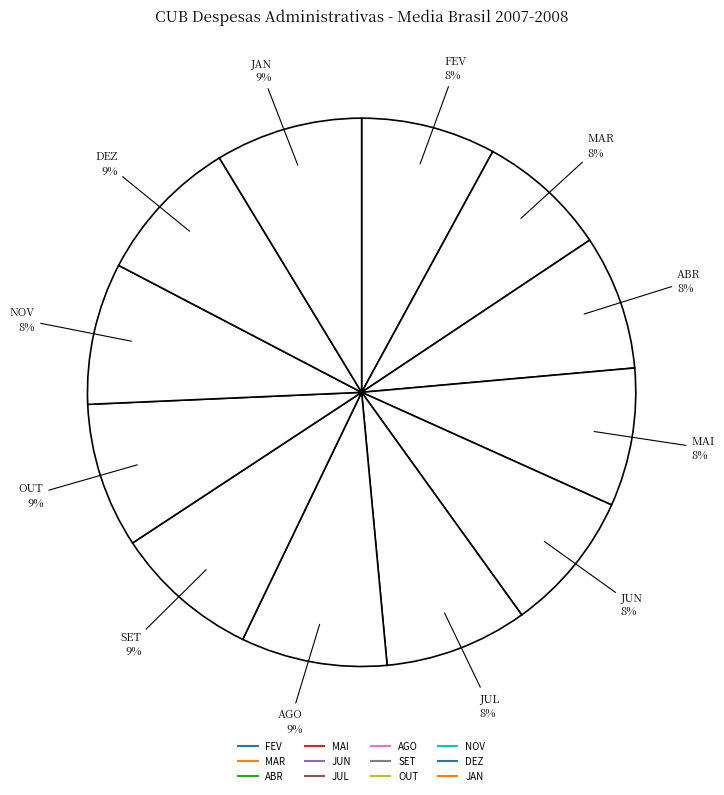

True or false: ABR accounts for 8% of the total.

True